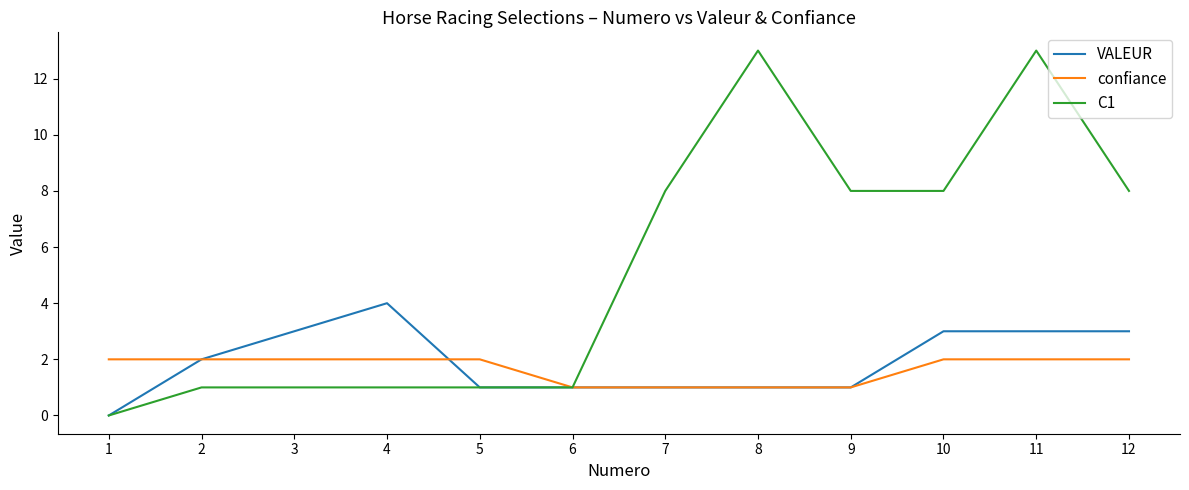

Does the chart have visible grid lines?

No